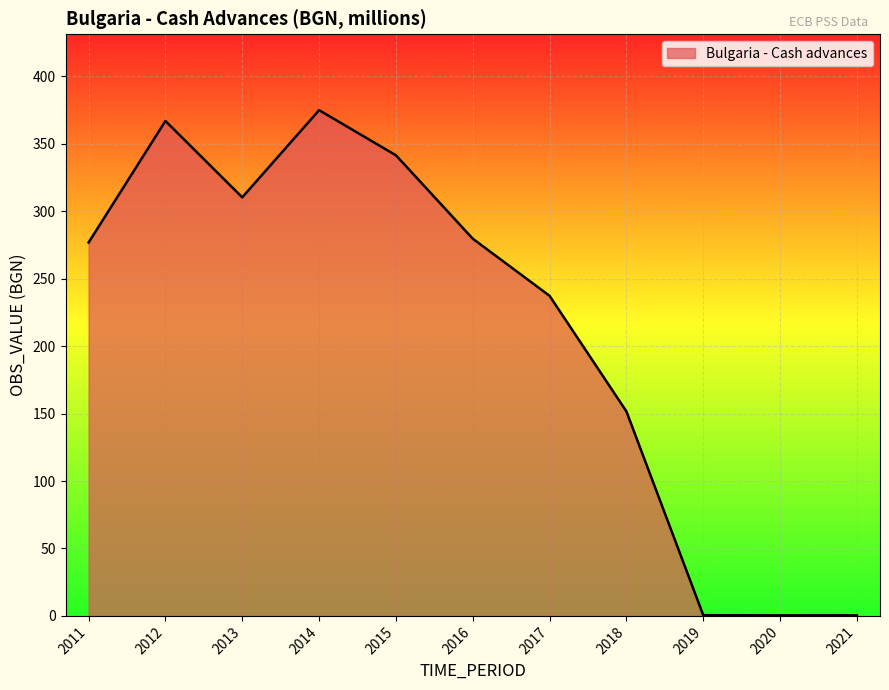

At which category does the data reach its first local peak?

2012